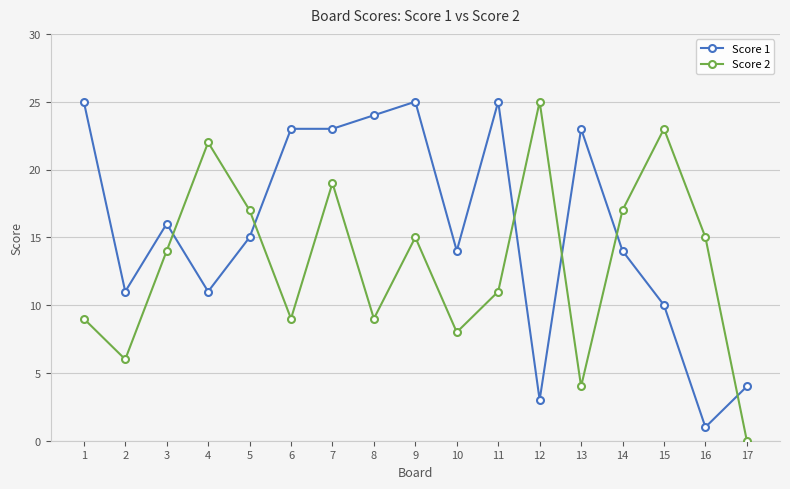

What is the spread (max minus min) of values at 14?

3